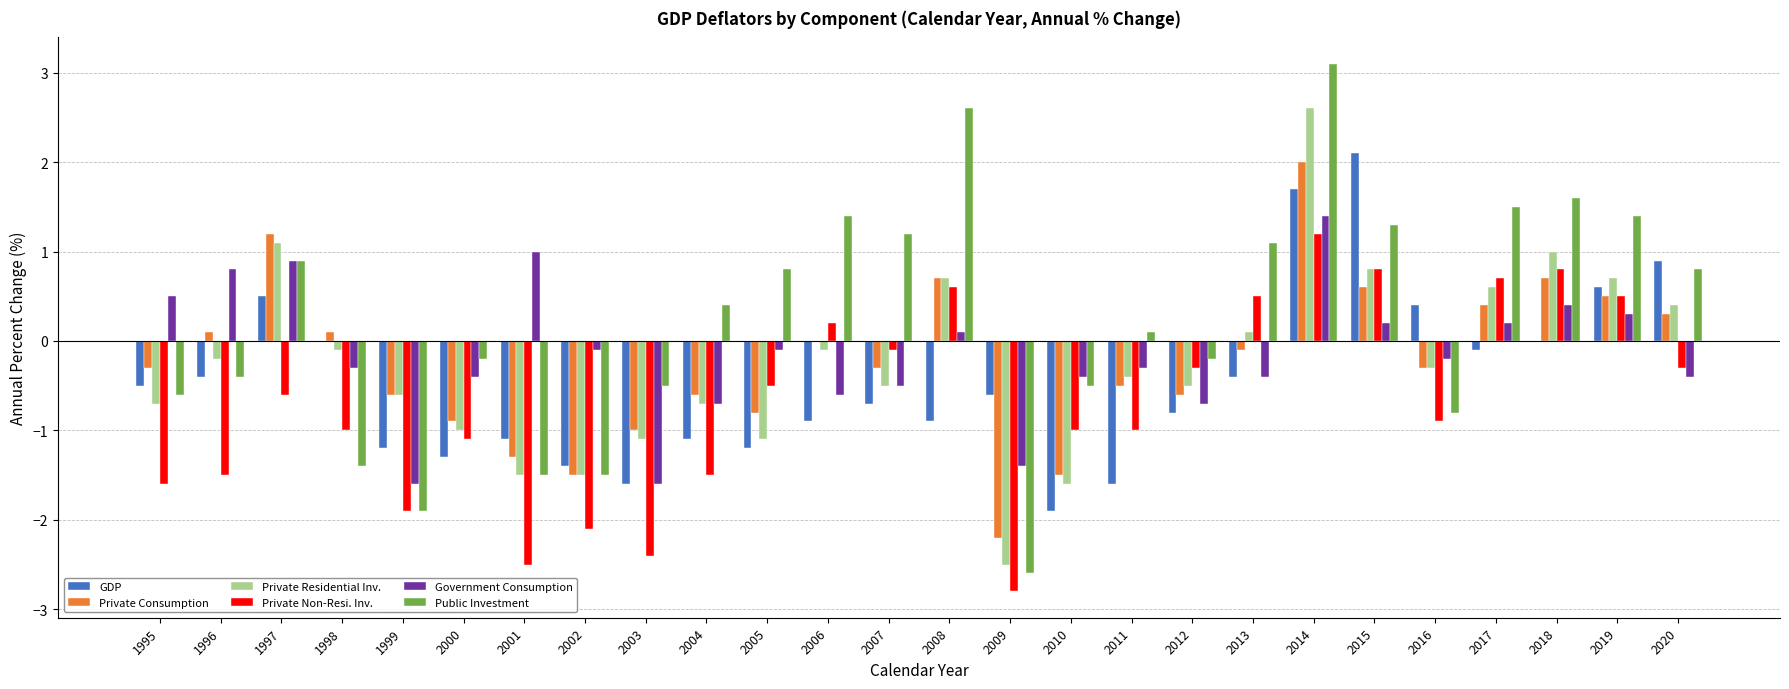

The GDP series shows -1.3 at 2012. True or false?

False